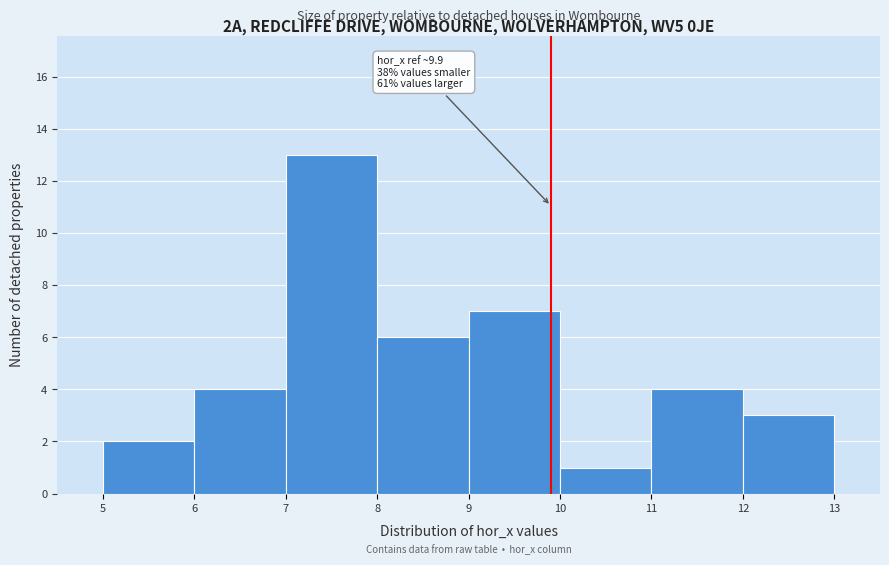

Which range on the x-axis has the tallest bar?

7 to 8